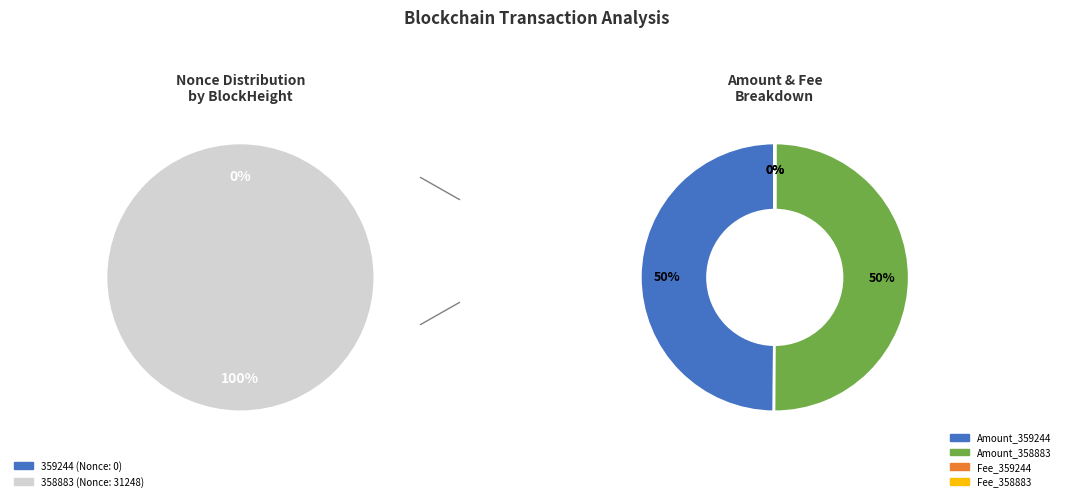

To the nearest percent, what is the difference between the largest and smallest slice percentages?

100%